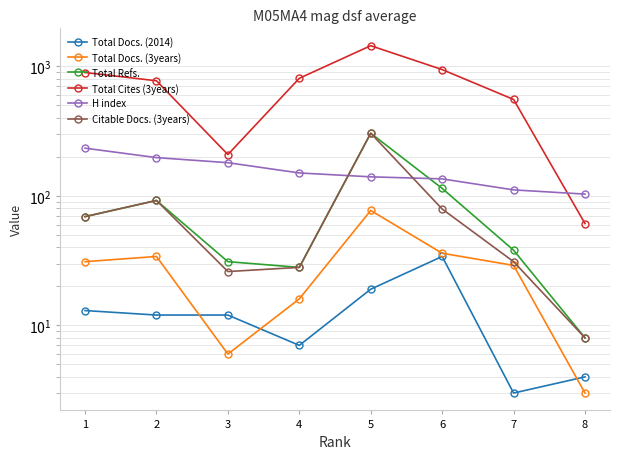

Is it true that Total Refs. equals 123 at 2?

False